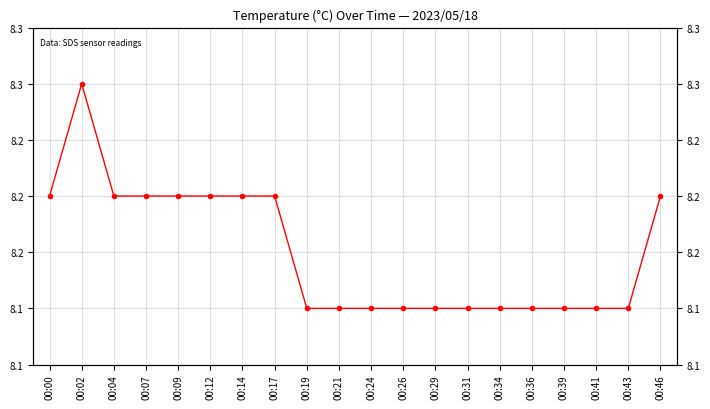

Read the value at 00:36.

8.1